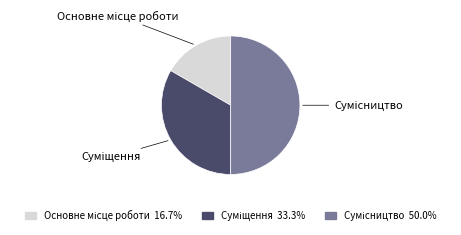

What is the total percentage of Основне місце роботи and Суміщення?

50.0%